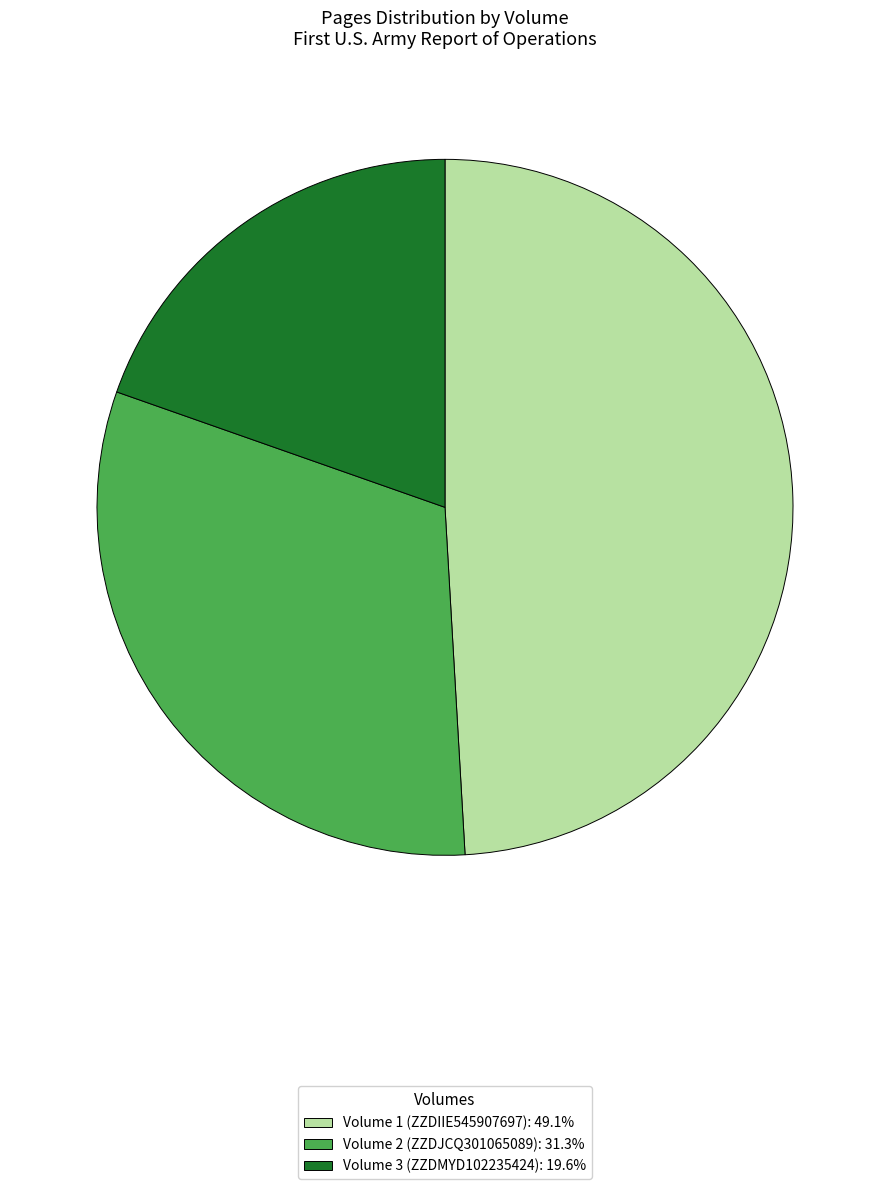

The Volume 3 (ZZDMYD102235424) slice represents 30% of the pie. True or false?

False